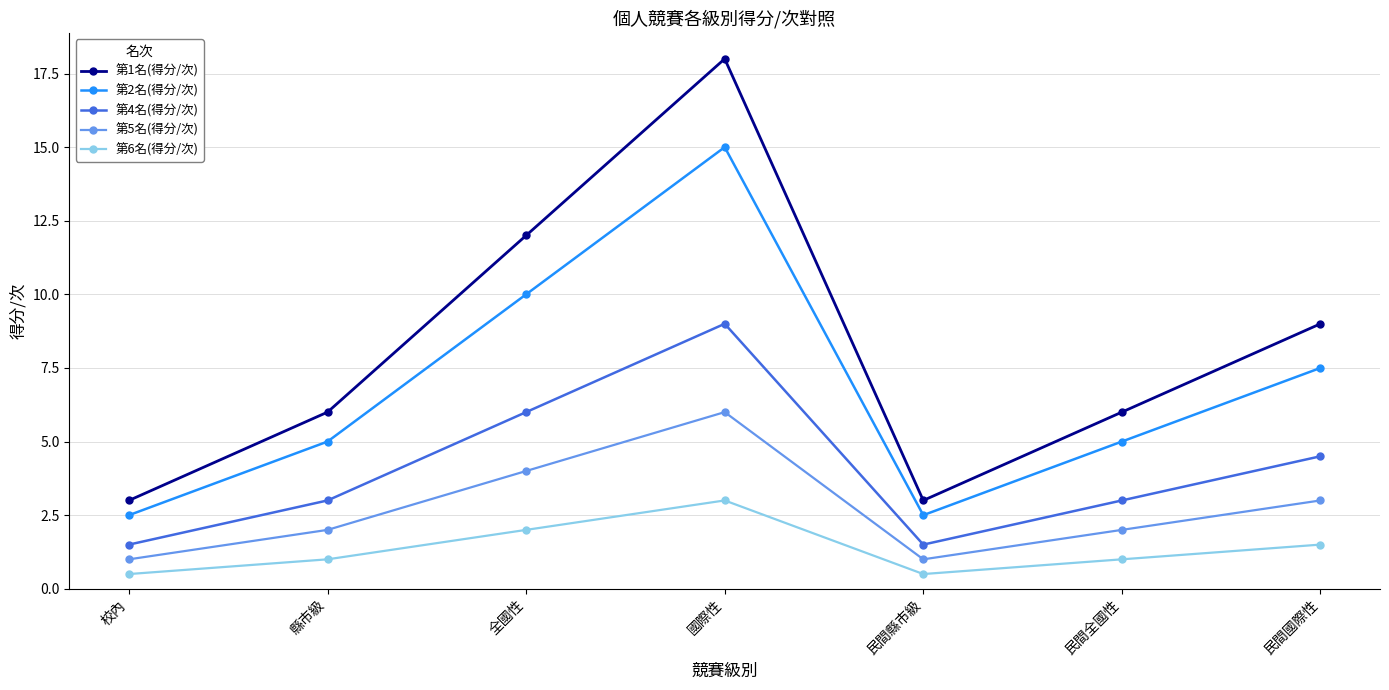

What value does the 第2名(得分/次) series have at 縣市級?

5.0